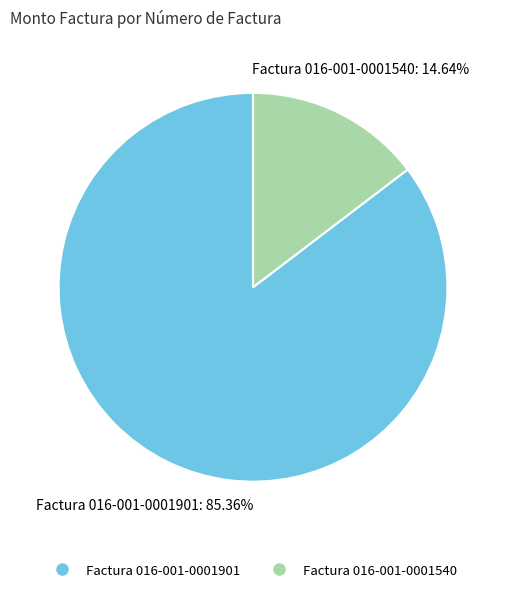

Which category has the smallest portion of the pie?

Factura 016-001-0001540